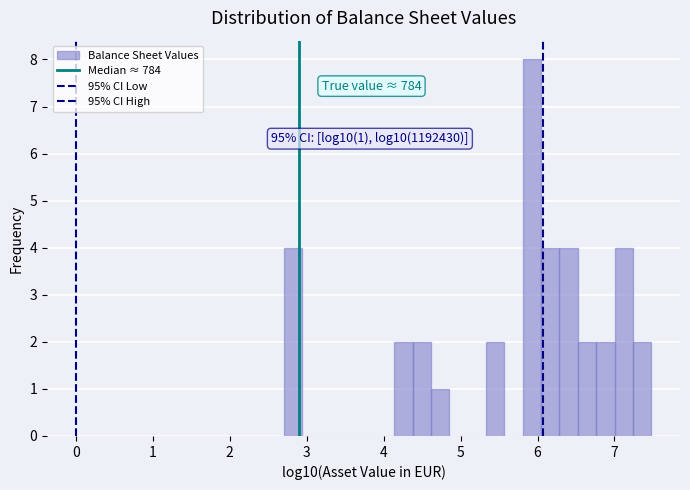

Read against the x-axis, roughly where is the centre of the tallest bar?

5.9